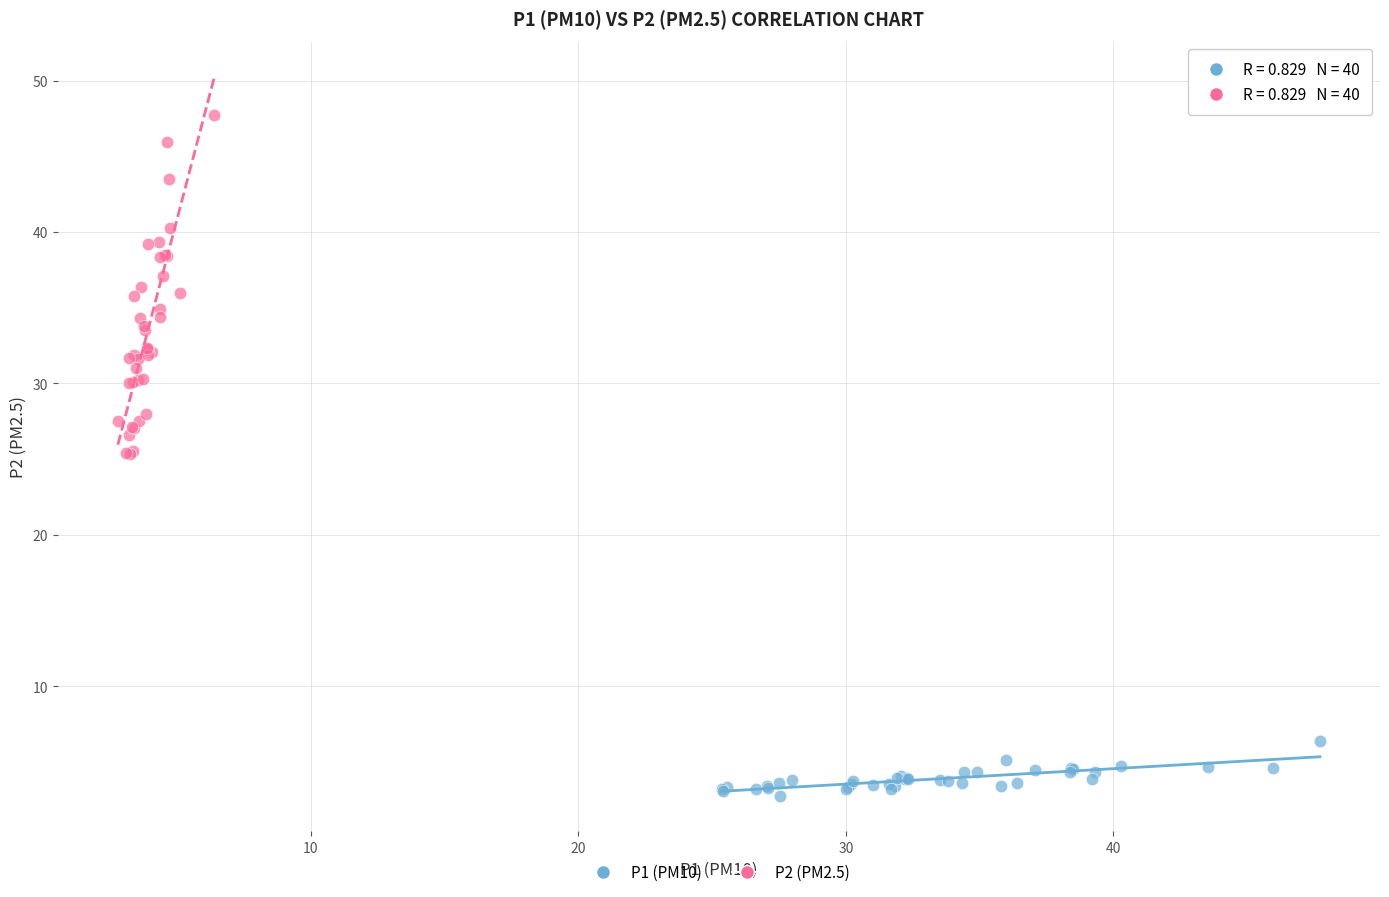

What are all the series names shown in the legend?

P1 (PM10), P2 (PM2.5)